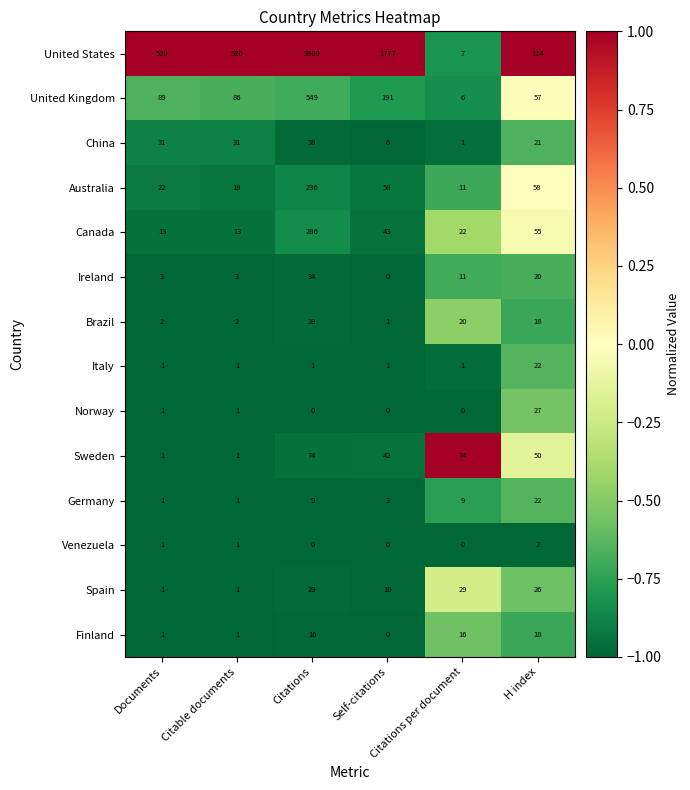

What is the sum of all Brazil values?

82